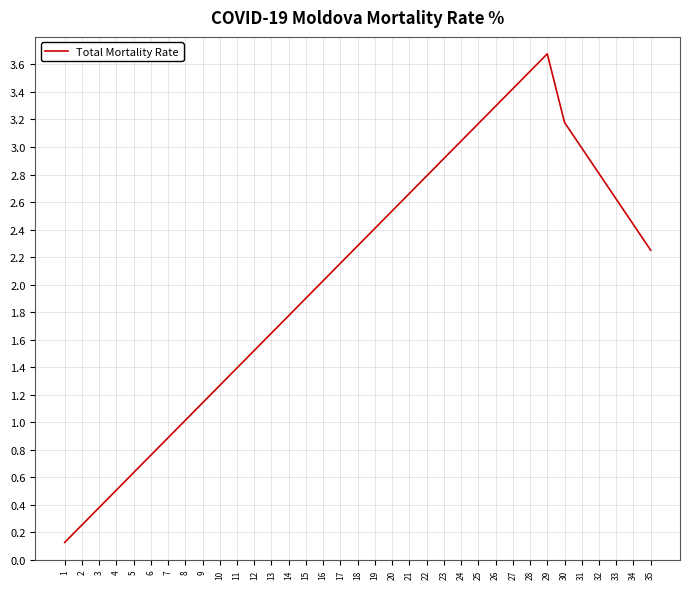

What is the maximum value shown in the chart?

3.7